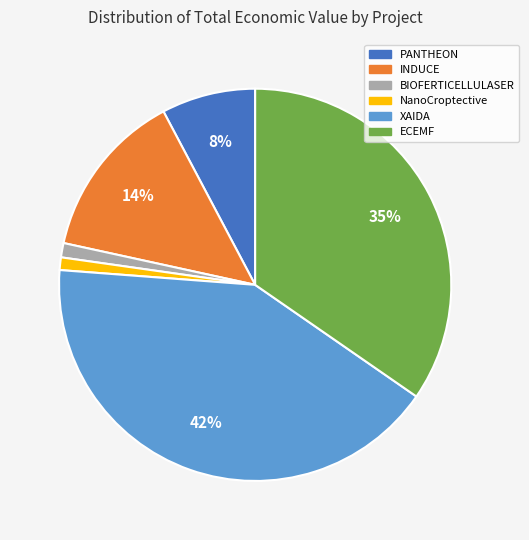

Is there any slice that represents more than half of the pie?

No